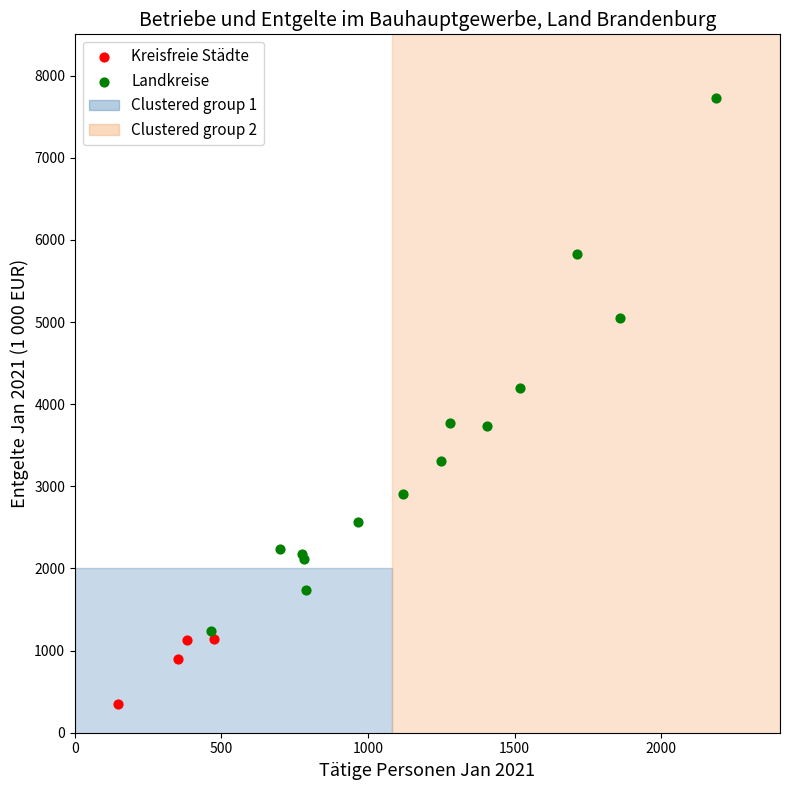

Which series reaches the minimum Y coordinate?

Kreisfreie Städte